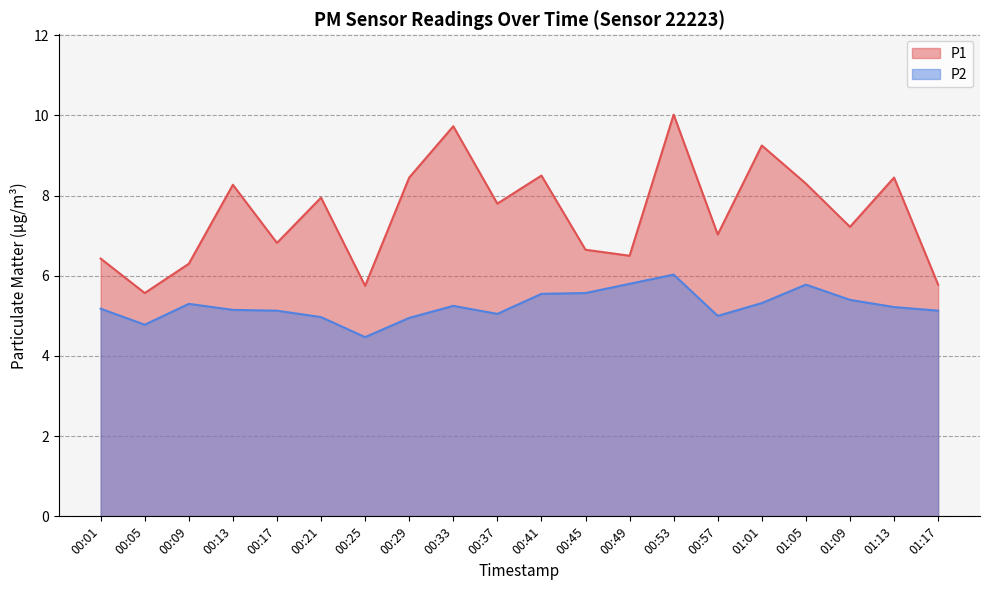

Reading left to right, extract all data points from this chart.

P1: 00:01=6.4	00:05=5.6	00:09=6.3	00:13=8.3	00:17=6.8	00:21=8.0	00:25=5.8	00:29=8.4	00:33=9.7	00:37=7.8	00:41=8.5	00:45=6.7	00:49=6.5	00:53=10.0	00:57=7.0	01:01=9.2	01:05=8.3	01:09=7.2	01:13=8.4	01:17=5.8
P2: 00:01=5.2	00:05=4.8	00:09=5.3	00:13=5.2	00:17=5.1	00:21=5.0	00:25=4.5	00:29=5.0	00:33=5.2	00:37=5.0	00:41=5.5	00:45=5.6	00:49=5.8	00:53=6.0	00:57=5.0	01:01=5.3	01:05=5.8	01:09=5.4	01:13=5.2	01:17=5.1